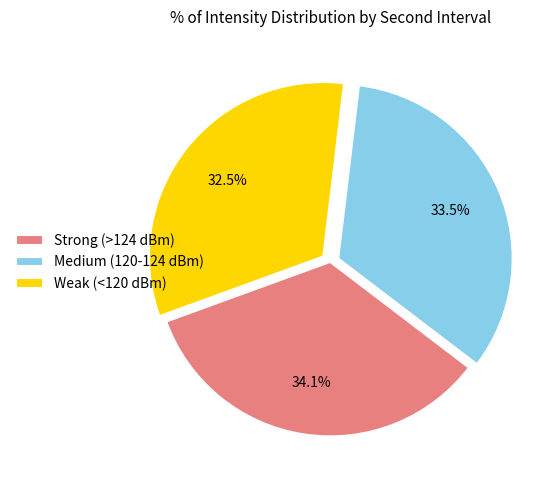

Count the number of slices in the pie.

3